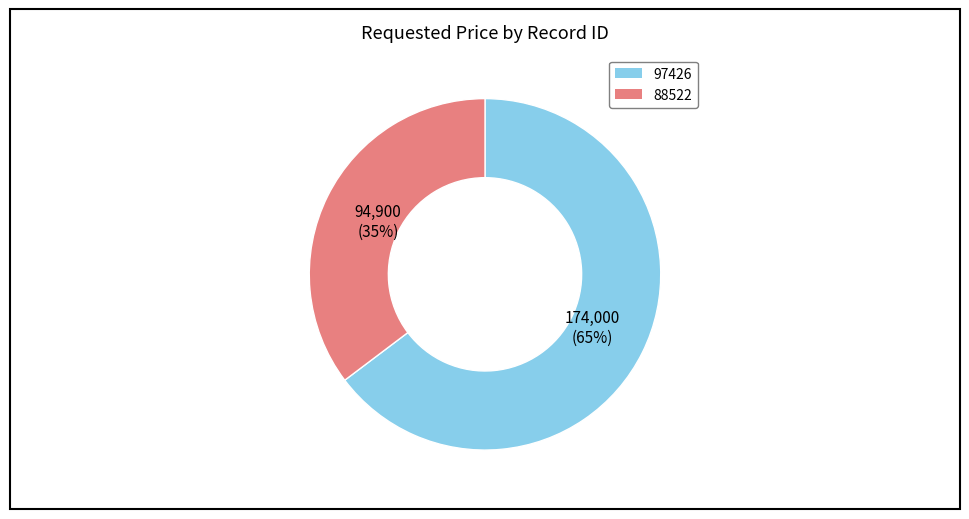

To the nearest percent, what is the combined percentage of 88522 and 97426?

100%